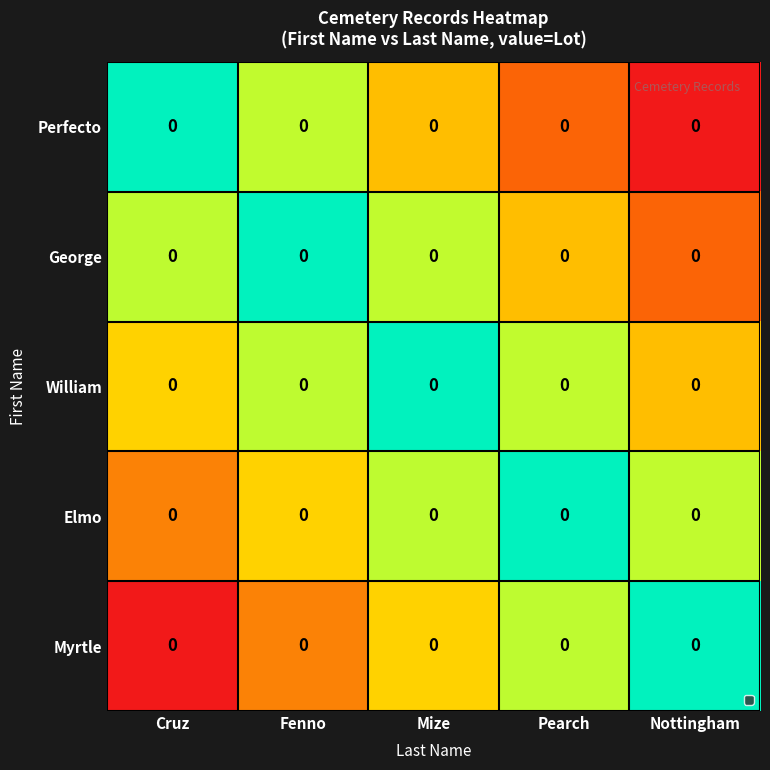

What is the greatest value displayed?

1.0